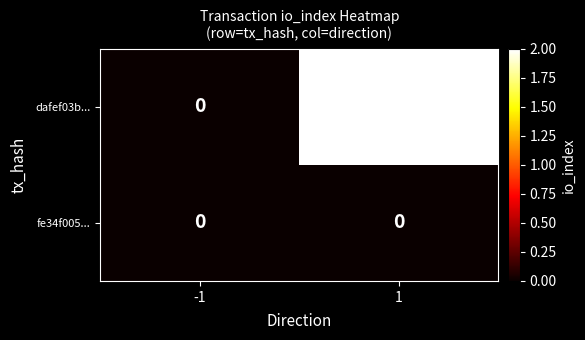

Between -1 and 1, which series saw the biggest shift?

dafef03b...